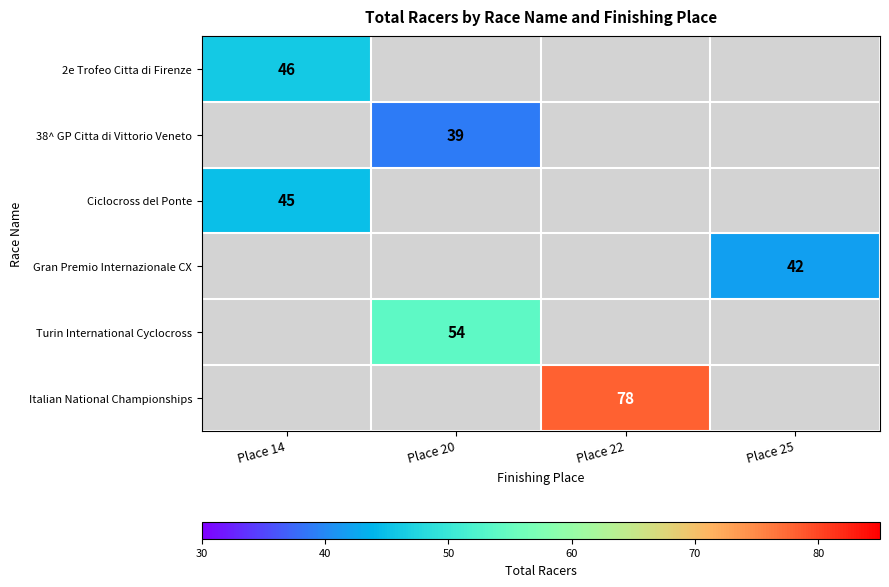

The 38^ GP Citta di Vittorio Veneto series shows 39 at Place 20. True or false?

True